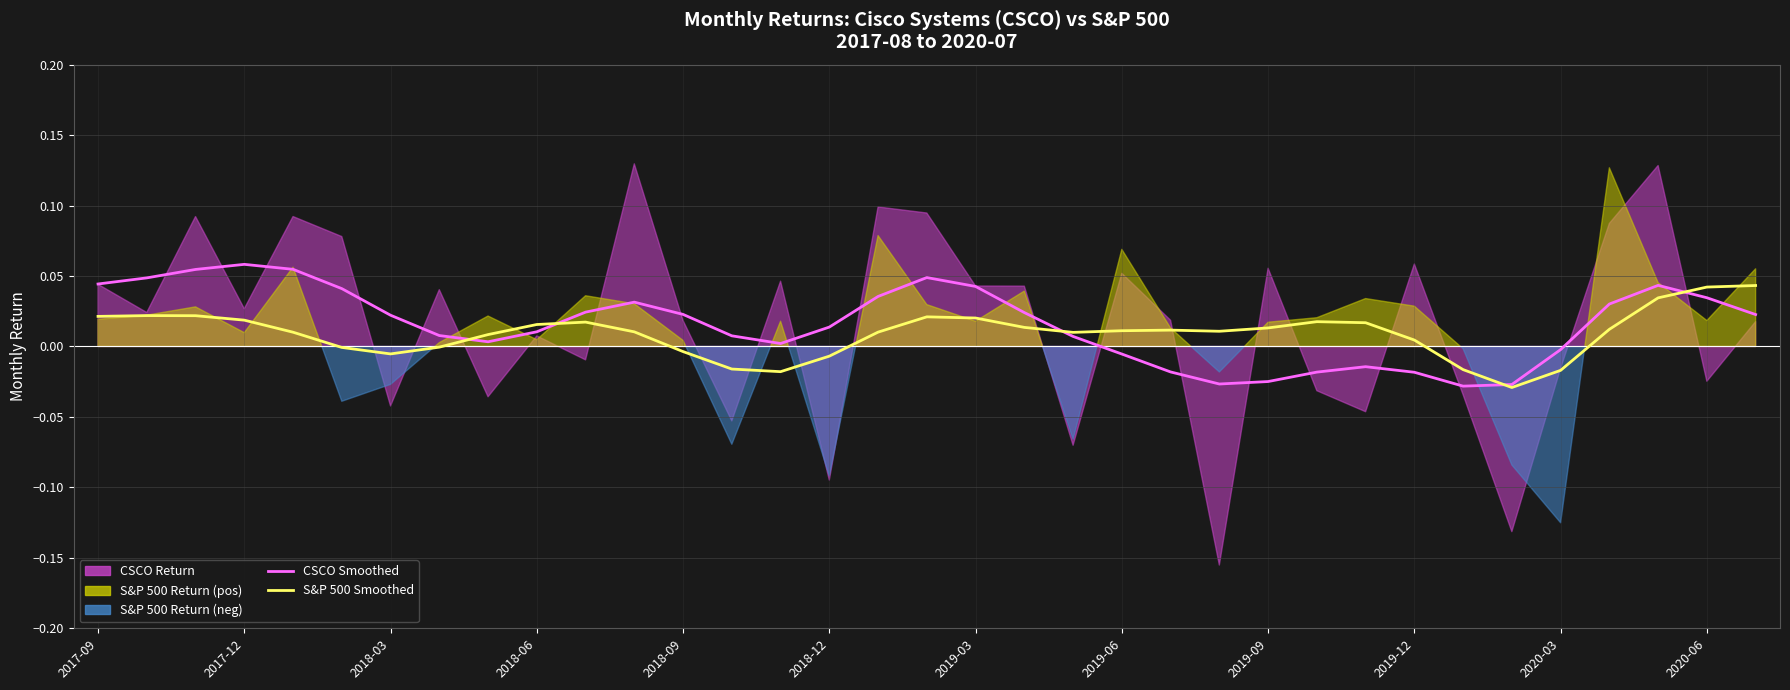

At which label does S&P 500 Monthly Return (smoothed) first exceed 0?

2017-09